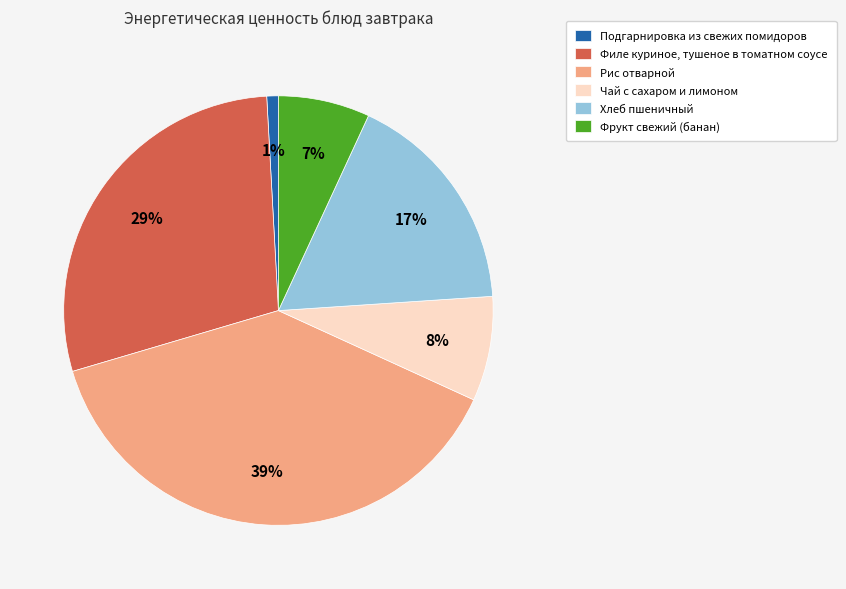

How many segments does this pie chart have?

6